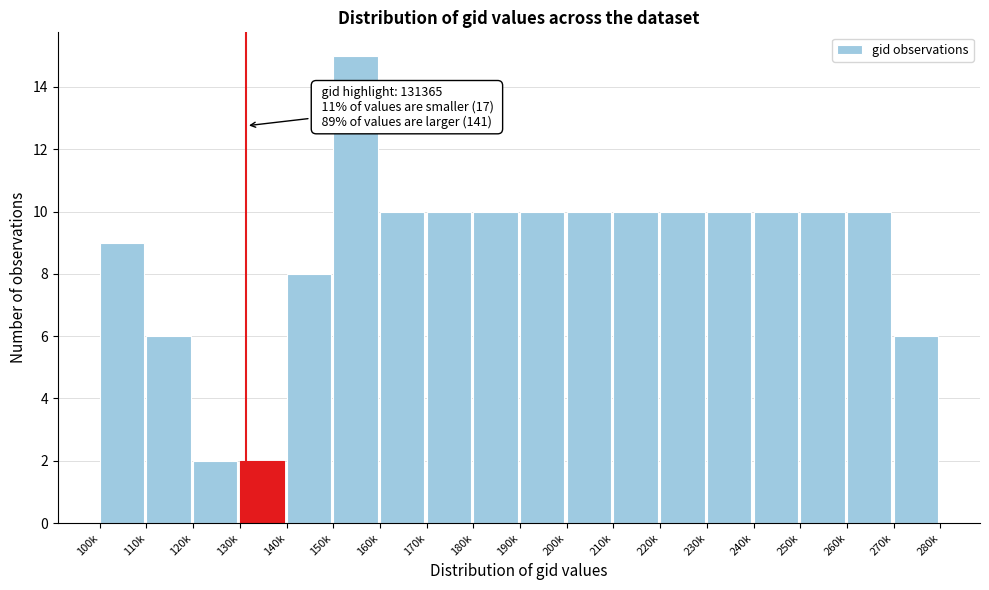

Reading right to left, transcribe all the data shown in this chart.

6	10	10	10	10	10	10	10	10	10	10	10	15	8	2	2	6	9